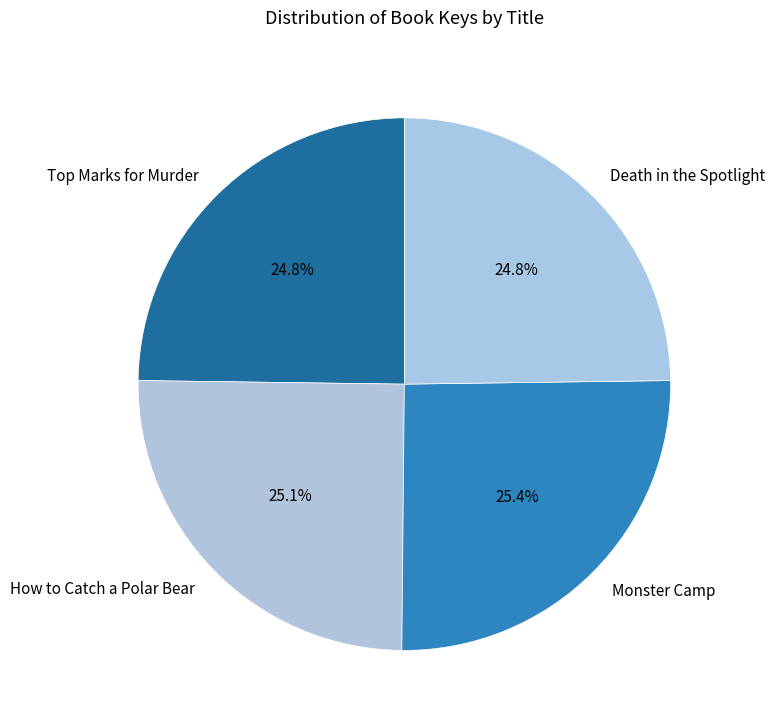

To the nearest percent, what portion does Monster Camp represent?

25%